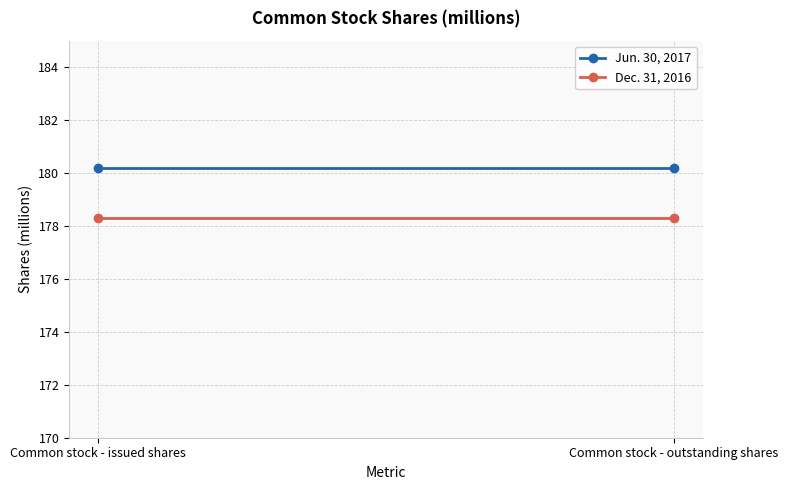

What is the lowest value of the Jun. 30, 2017 series?

180.2